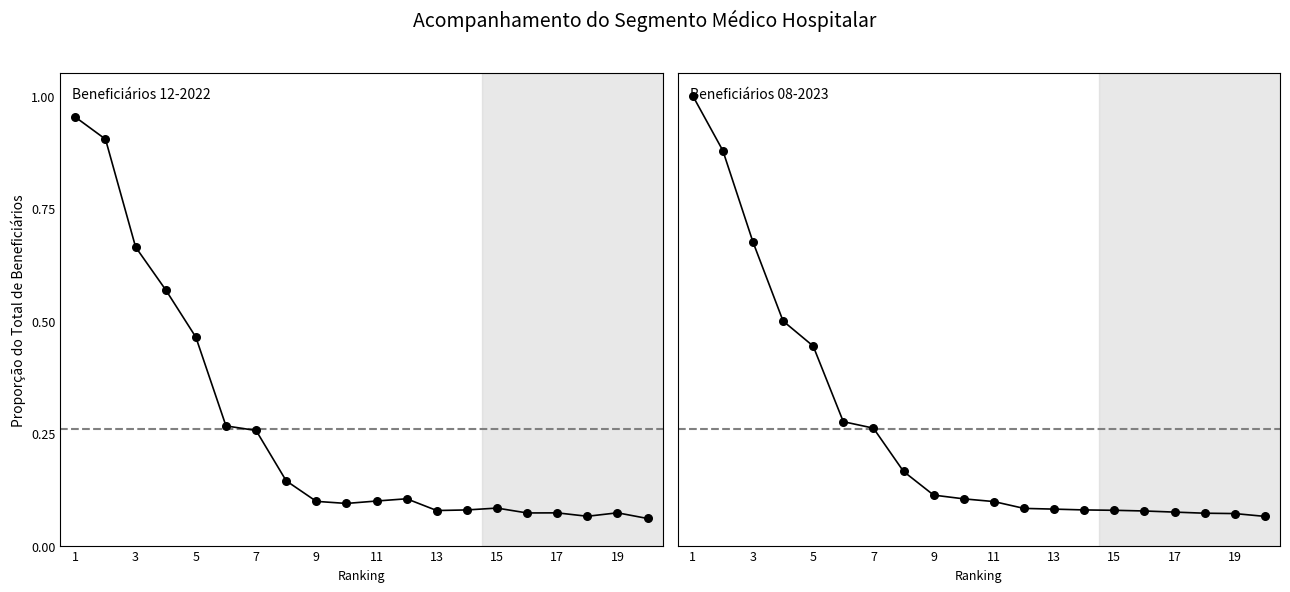

Which series has the largest Y range (max minus min)?

Beneficiários 08-2023